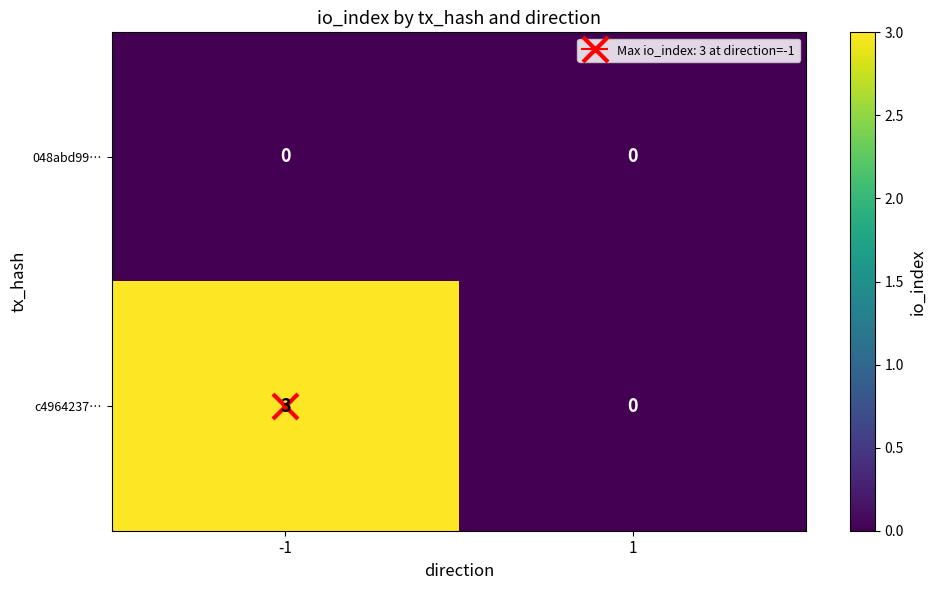

Rank the series by their average value, from highest to lowest.

c4964237…, 048abd99…